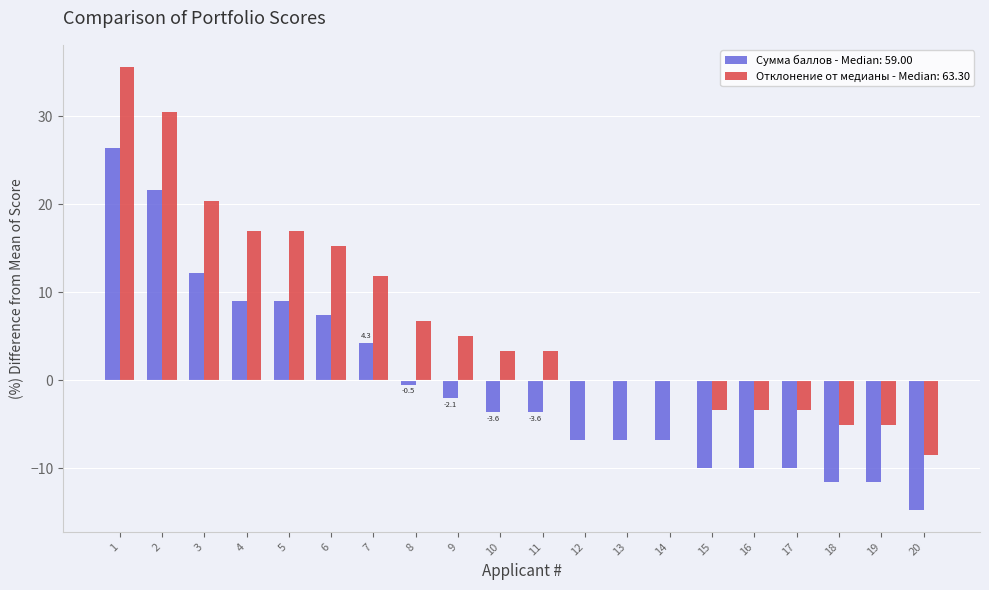

What is the maximum value shown in the chart?

35.6